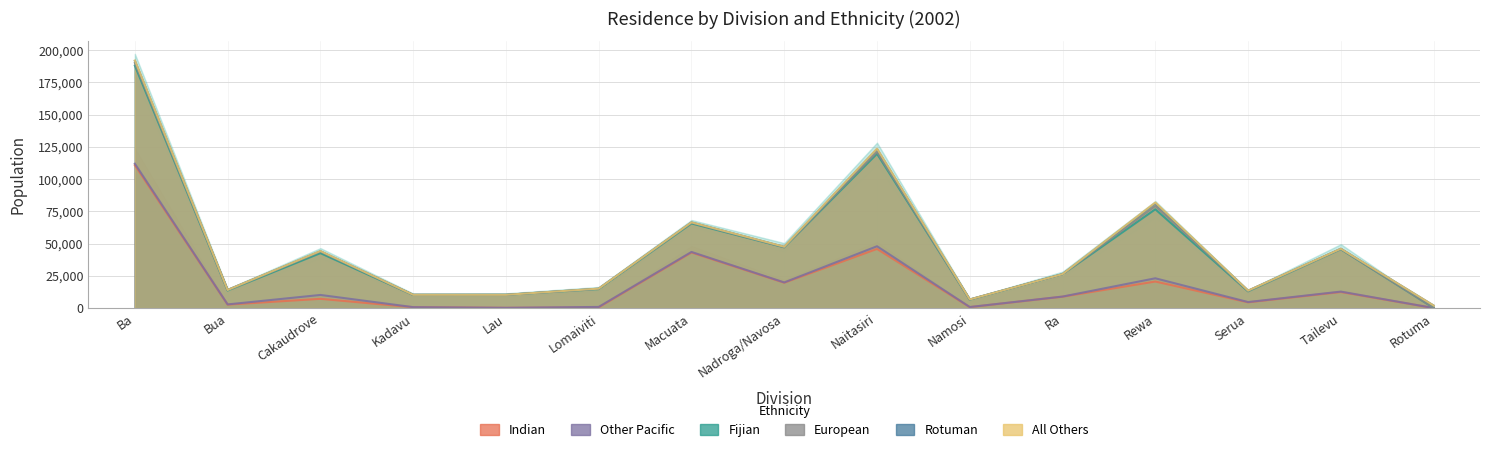

What position from the left is Namosi?

10